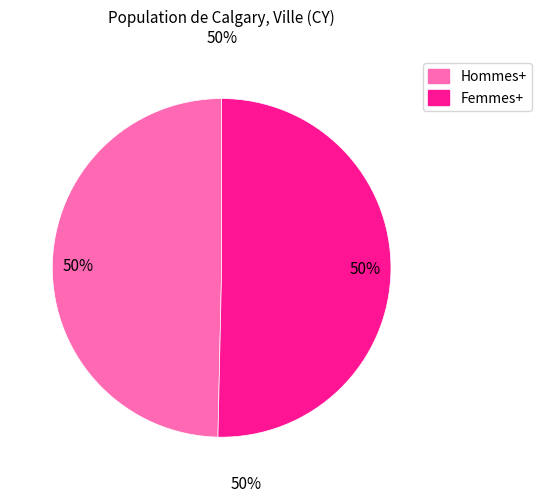

What percentage is the Femmes+ slice, to the nearest percent?

50%